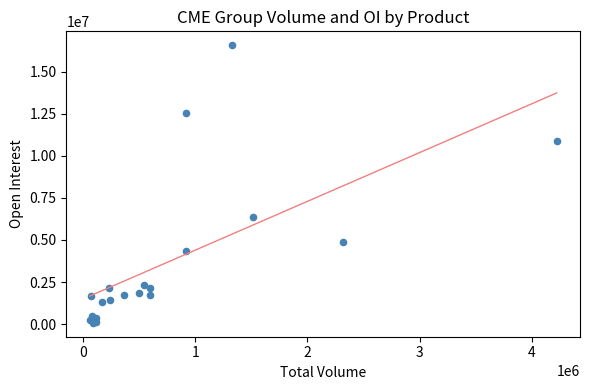

What Y value in the scatter plot is closest to 8324243?

6392320